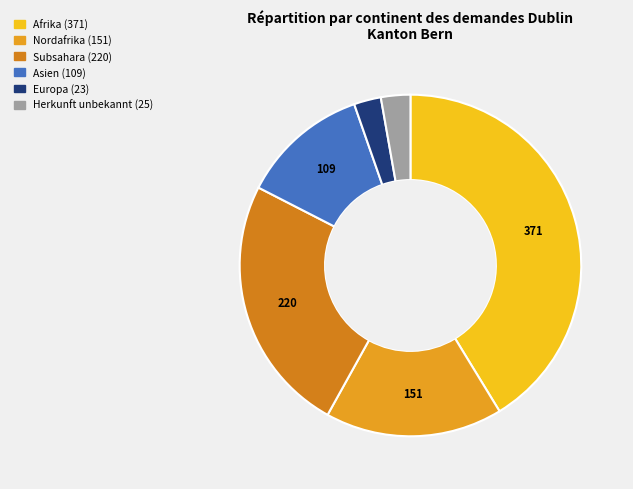

The Asien slice represents 12% of the pie. True or false?

True